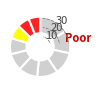

How many segments does this pie chart have?

10